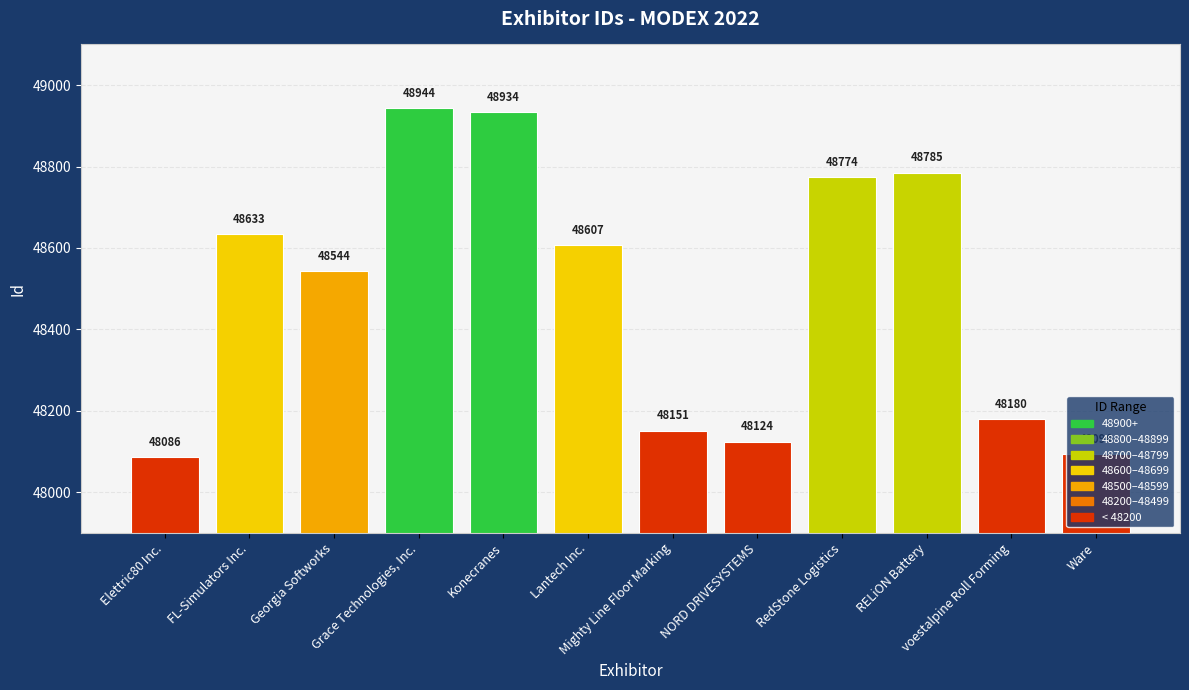

What is the sum of all values?

581856